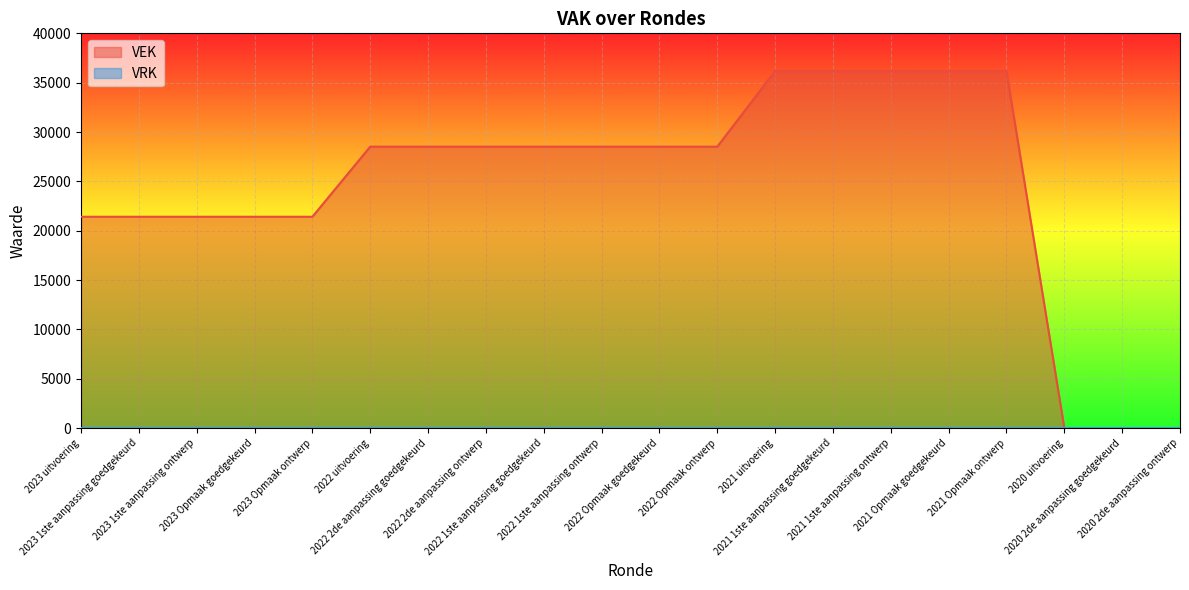

Rank the categories by value from lowest to highest.

2020 uitvoering, 2020 2de aanpassing goedgekeurd, 2020 2de aanpassing ontwerp, 2023 uitvoering, 2023 1ste aanpassing goedgekeurd, 2023 1ste aanpassing ontwerp, 2023 Opmaak goedgekeurd, 2023 Opmaak ontwerp, 2022 Opmaak goedgekeurd, 2022 Opmaak ontwerp, 2022 uitvoering, 2022 2de aanpassing goedgekeurd, 2022 2de aanpassing ontwerp, 2022 1ste aanpassing goedgekeurd, 2022 1ste aanpassing ontwerp, 2021 Opmaak goedgekeurd, 2021 Opmaak ontwerp, 2021 uitvoering, 2021 1ste aanpassing goedgekeurd, 2021 1ste aanpassing ontwerp